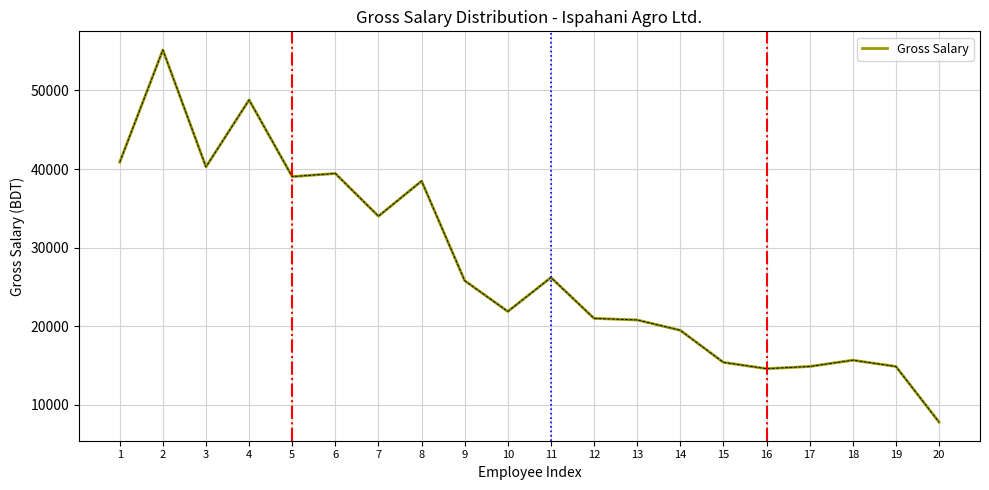

What value does the data have at 16, to the nearest 50?

14600